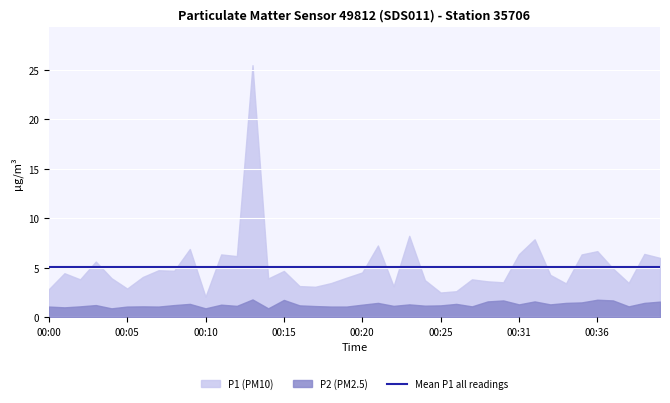

What value does the P2 series have at 00:40?

1.6